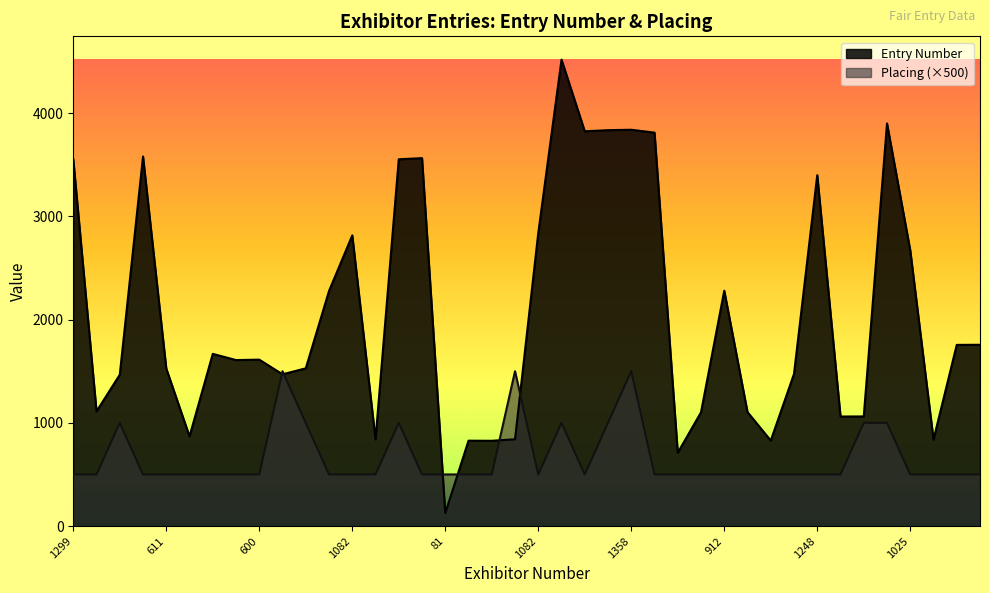

What is the spread (max minus min) of values at 486?

602